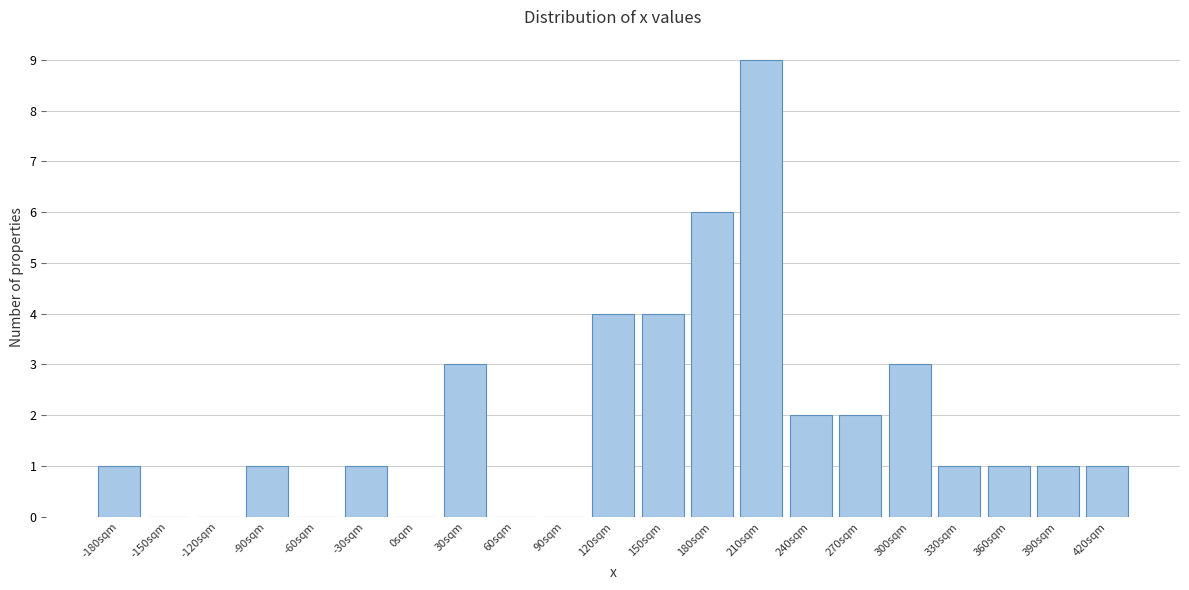

Reading left to right, what are all the values shown in this chart?

-180sqm=1	-150sqm=0	-120sqm=0	-90sqm=1	-60sqm=0	-30sqm=1	0sqm=0	30sqm=3	60sqm=0	90sqm=0	120sqm=4	150sqm=4	180sqm=6	210sqm=9	240sqm=2	270sqm=2	300sqm=3	330sqm=1	360sqm=1	390sqm=1	420sqm=1